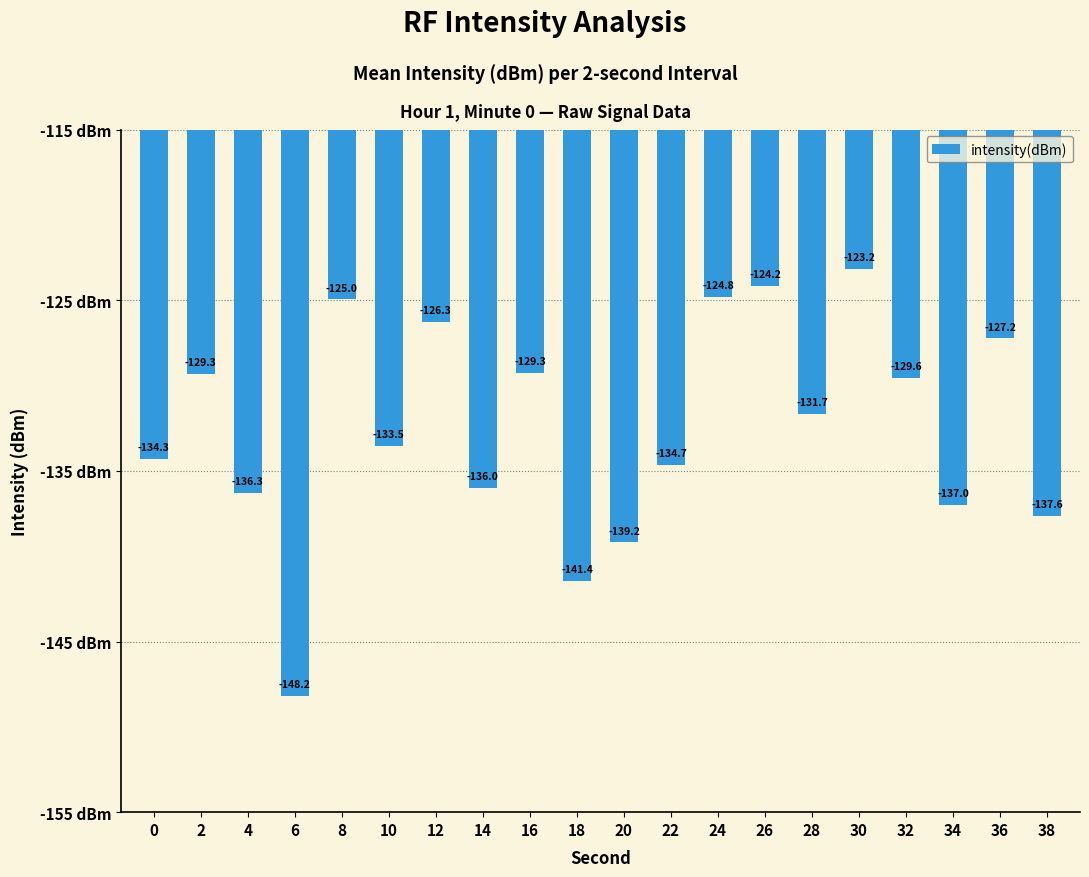

Reading left to right, what are all the values shown in this chart?

-134.3	-129.3	-136.3	-148.2	-125.0	-133.5	-126.3	-136.0	-129.3	-141.4	-139.2	-134.7	-124.8	-124.2	-131.7	-123.2	-129.6	-137.0	-127.2	-137.6